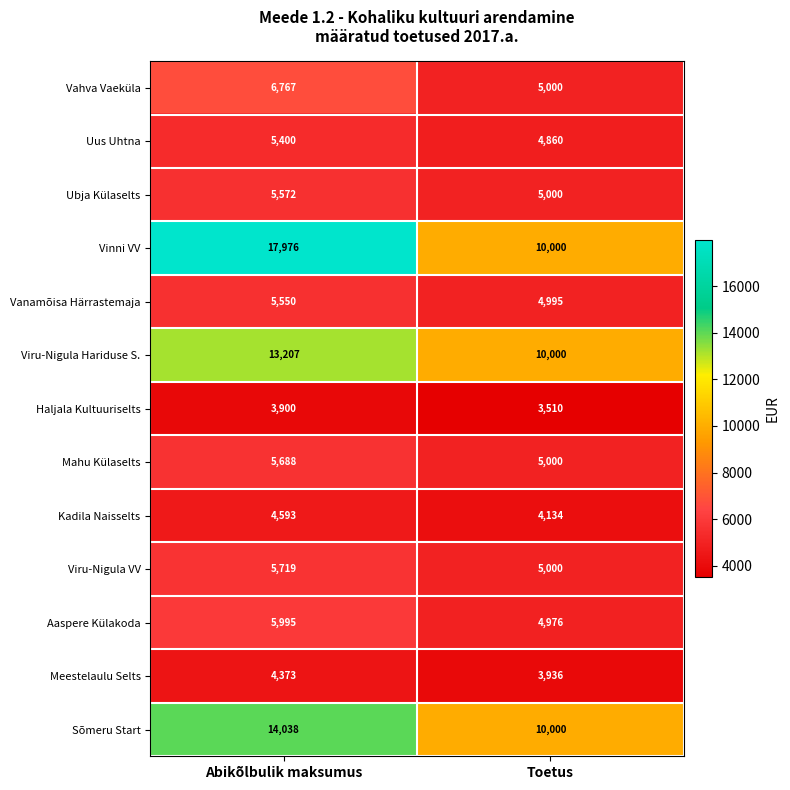

The Ubja Külaselts series shows 3067 at Abikõlbulik maksumus. True or false?

False